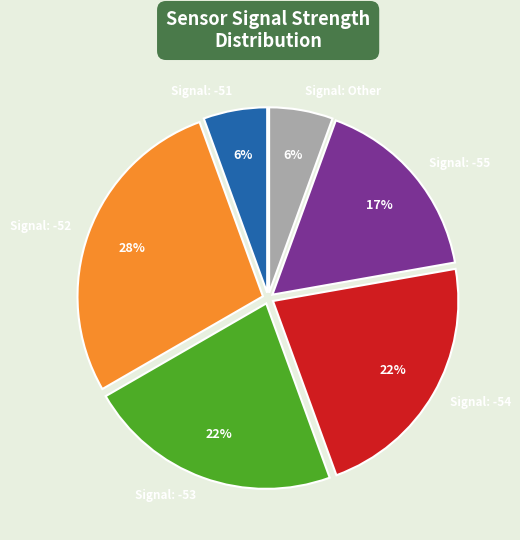

How many segments does this pie chart have?

6